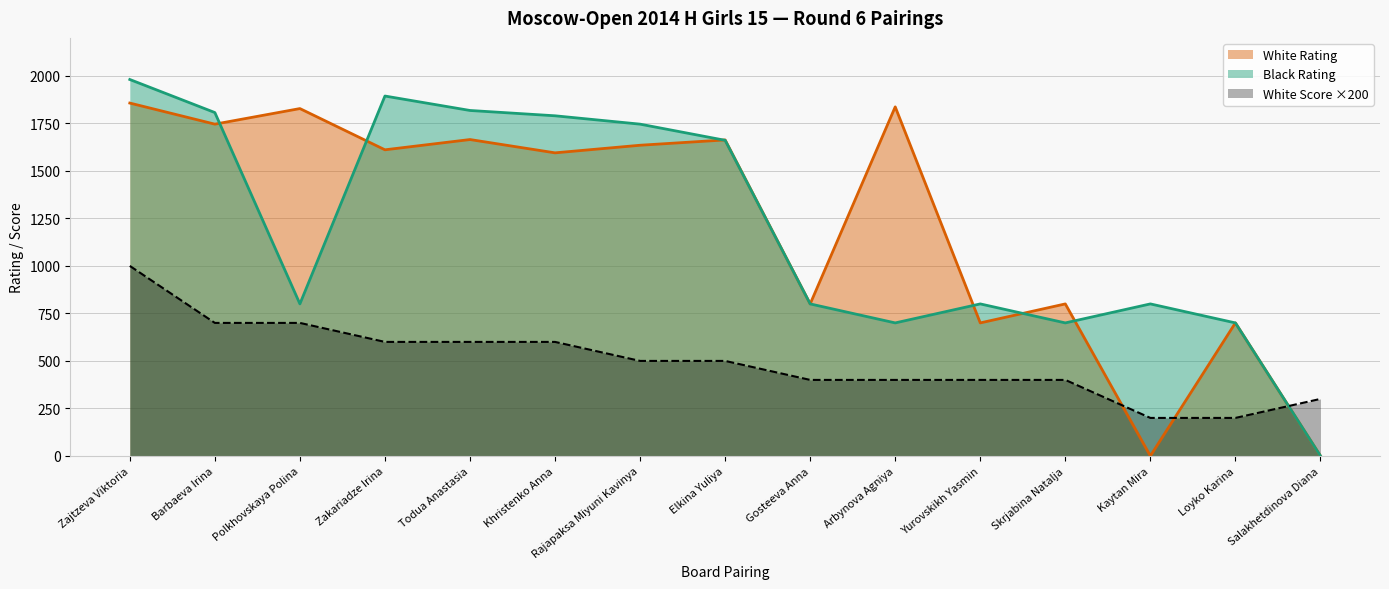

Is the value of Black Rating at Khristenko Anna greater than the value of White Rating at Kaytan Mira?

Yes